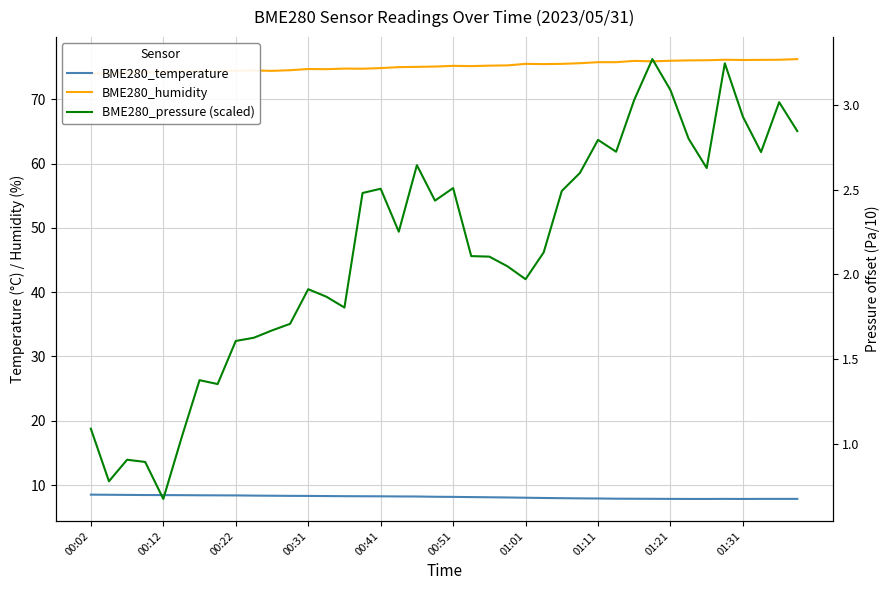

How many interior local valleys does the BME280_pressure (scaled) series have?

10